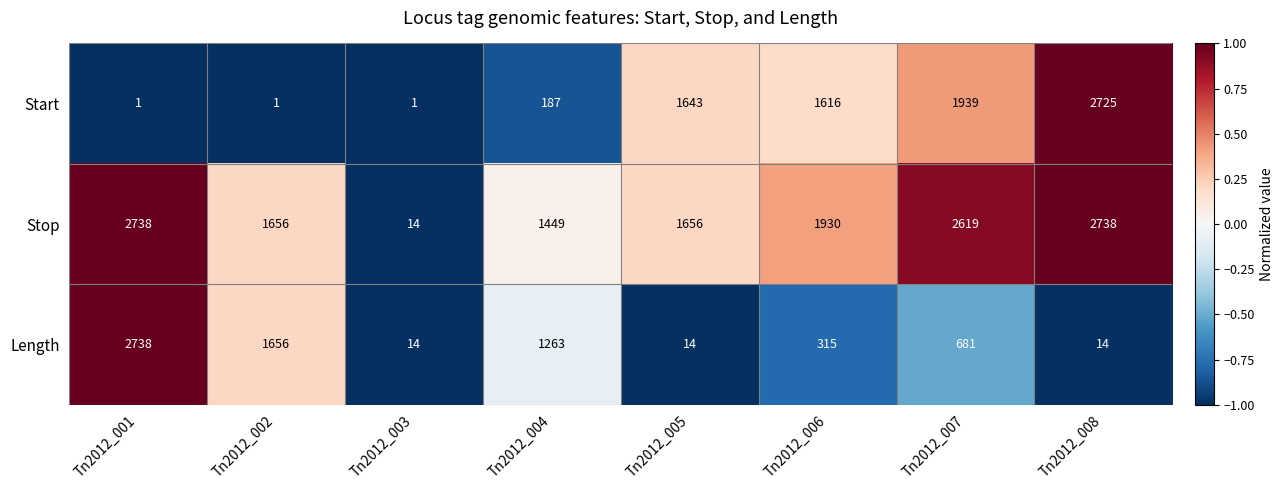

Which series has the largest total across all categories?

Stop